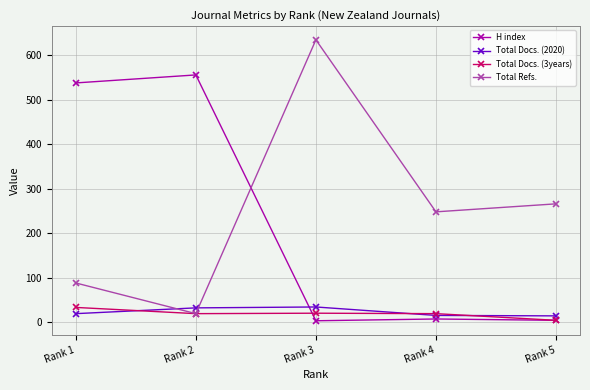

What is the sum of the Total Refs. values at Rank 1 and Rank 3?

723